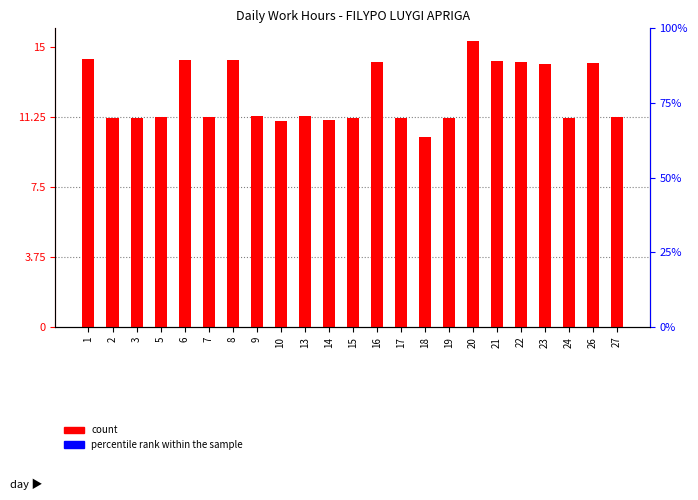

The value of count at 19 is 11.2. True or false?

True